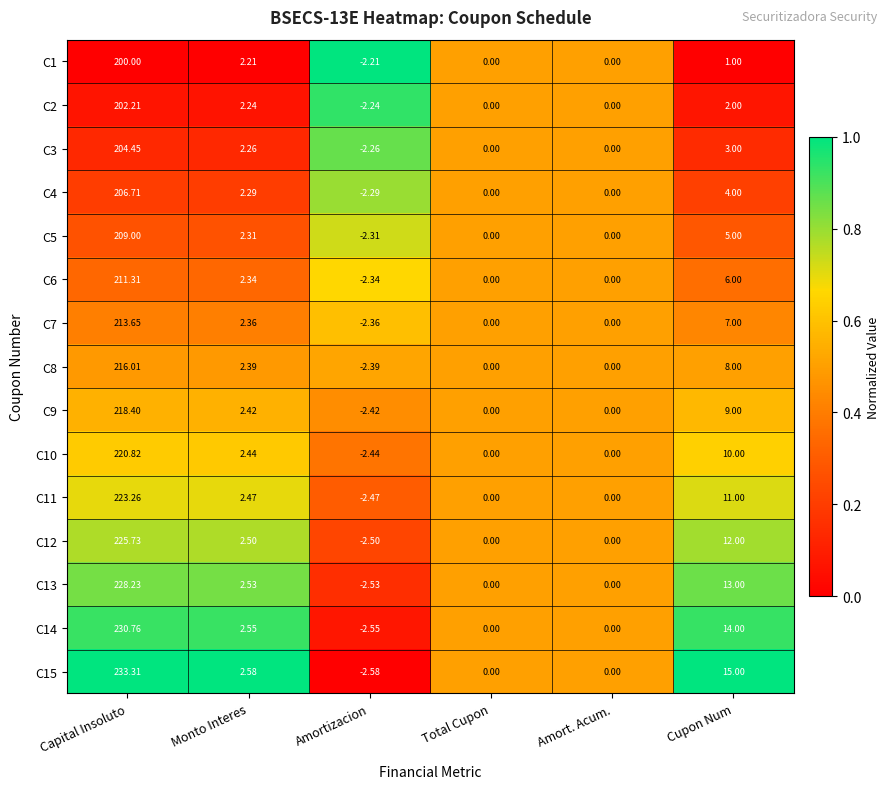

Where does the C2 series first go above 2?

Capital Insoluto